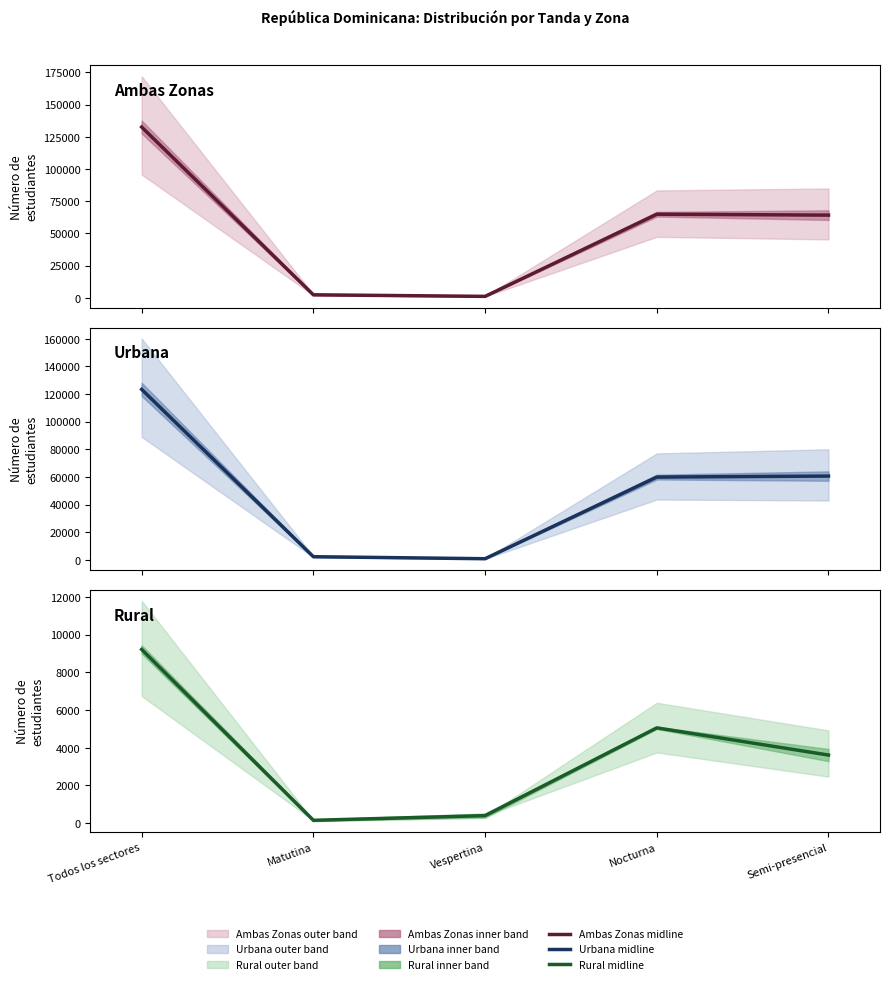

Is the value of Rural midline at Vespertina greater than the value of Urbana midline at Matutina?

No